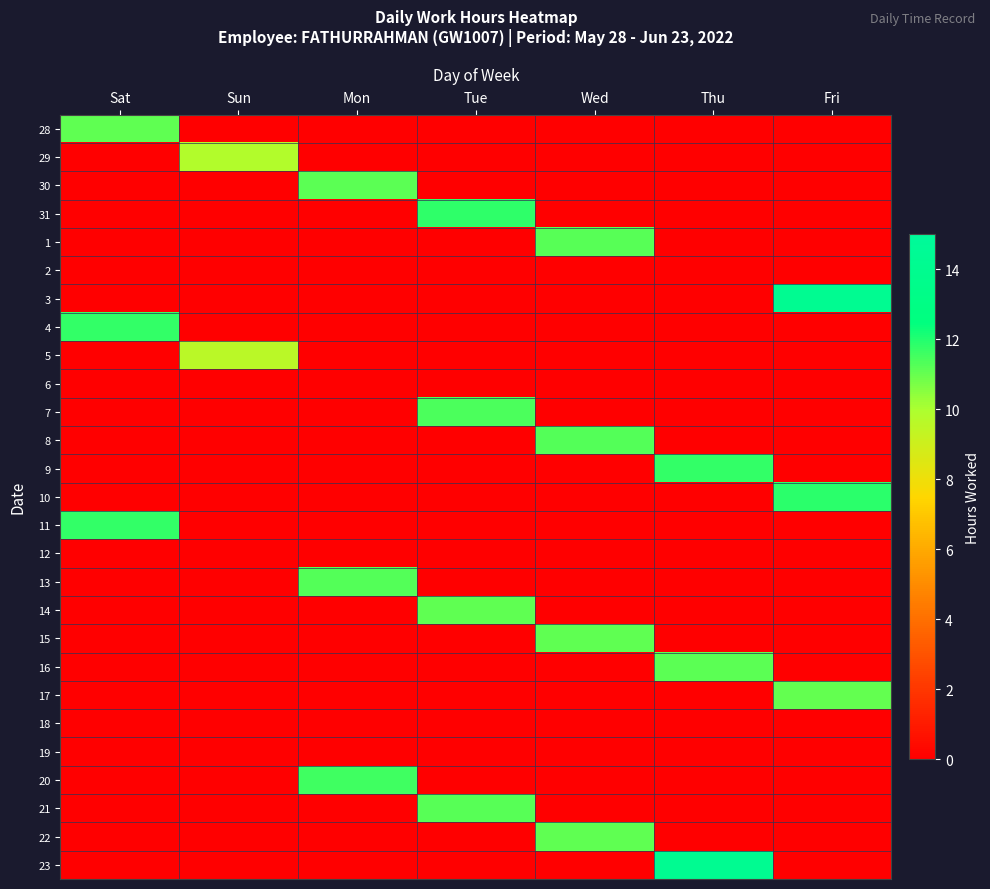

What is the spread (max minus min) of values at Sun?

9.8